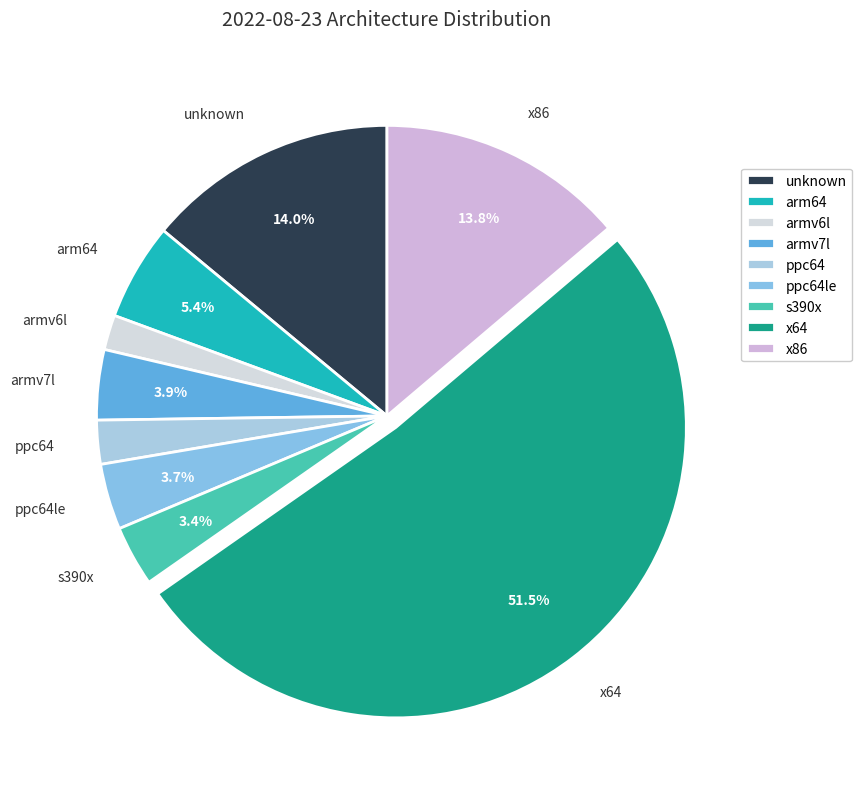

What percentage is the ppc64 slice, to the nearest percent?

2%